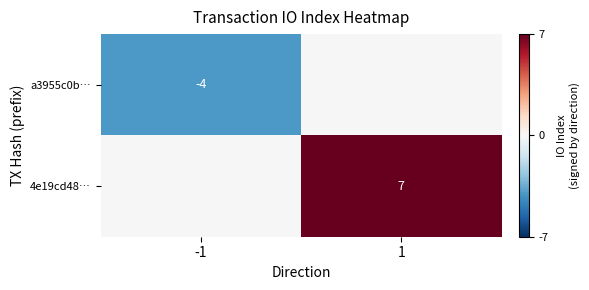

What is the total value across all series at -1?

-4